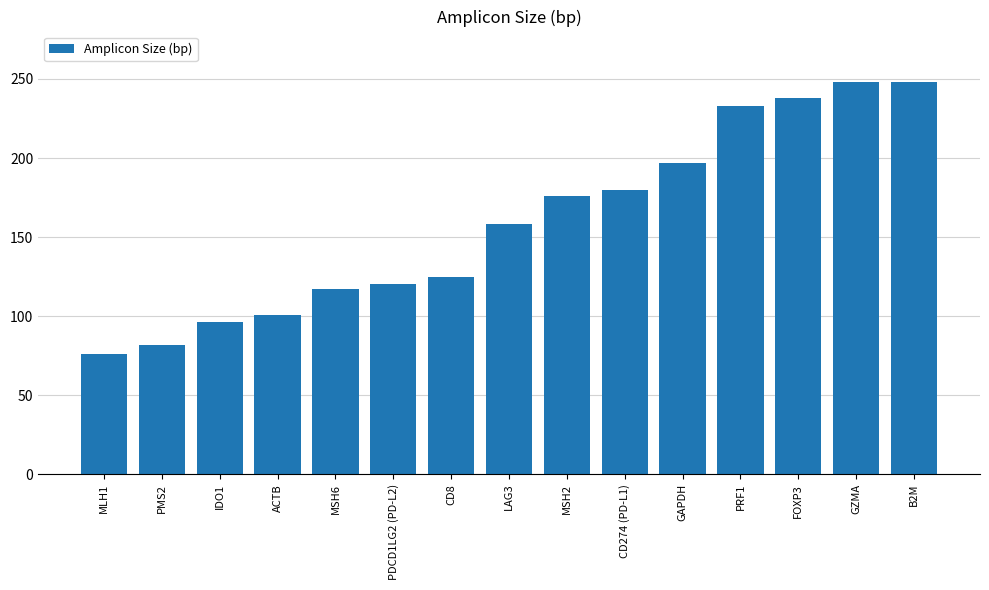

What is the minimum value shown in the chart?

76